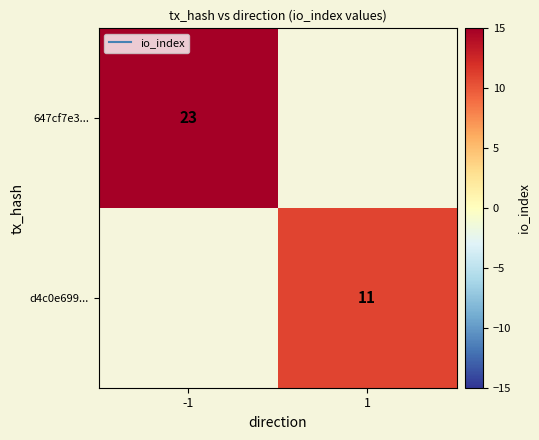

Which category has the lowest value across all series?

1